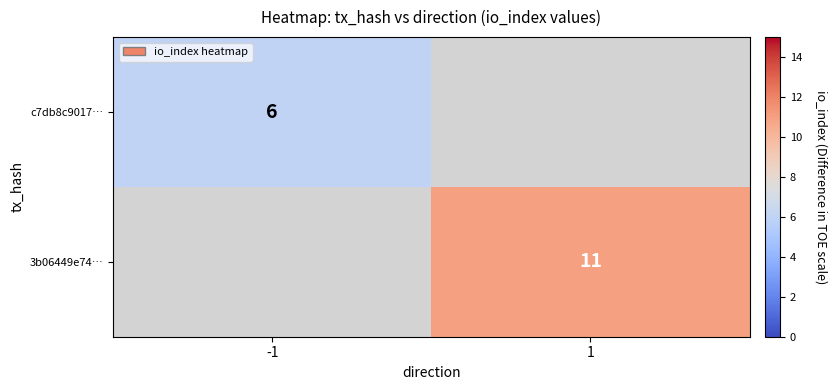

Is it true that 3b06449e74… equals 11 at 1?

True